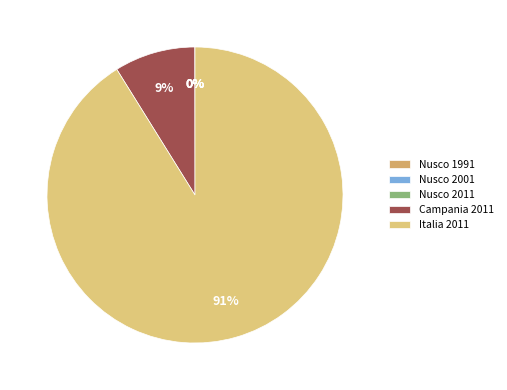

Which has a higher value, Nusco 2011 or Nusco 1991?

Nusco 1991